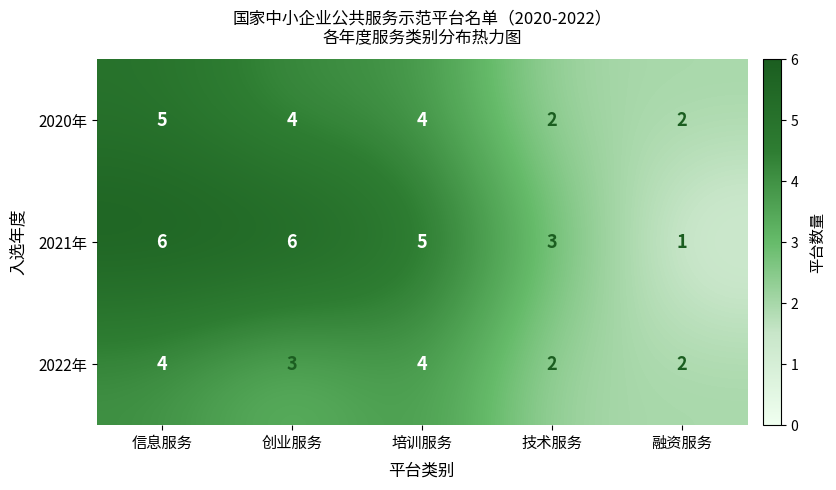

True or false: 2020年 has a value of 2 at 技术服务.

True